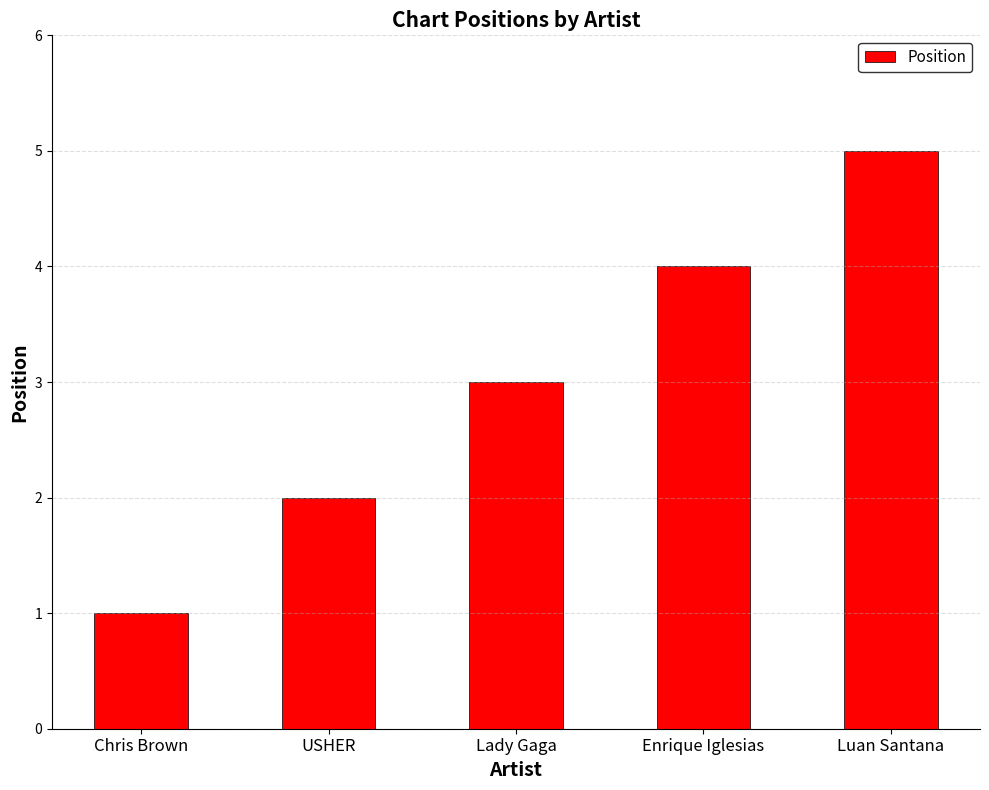

List the labels in order of value, smallest first.

Chris Brown, USHER, Lady Gaga, Enrique Iglesias, Luan Santana